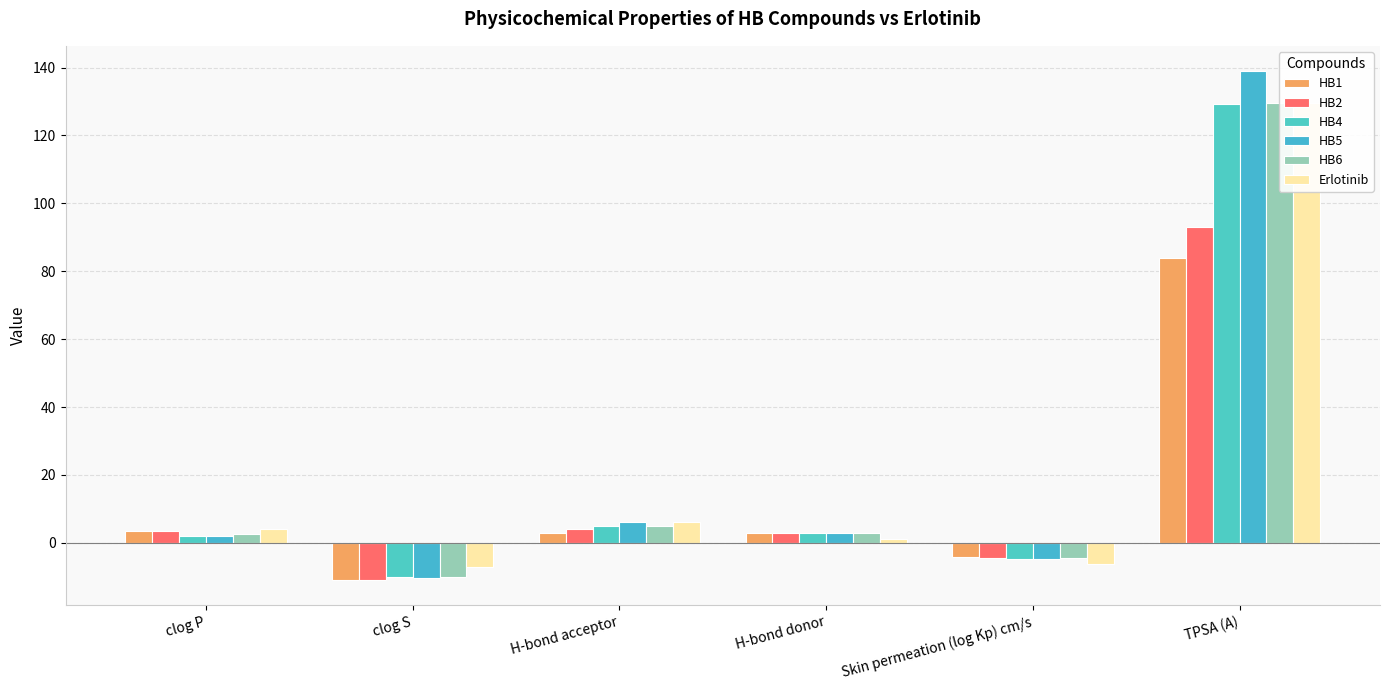

Is it true that HB4 equals 5.0 at H-bond acceptor?

True